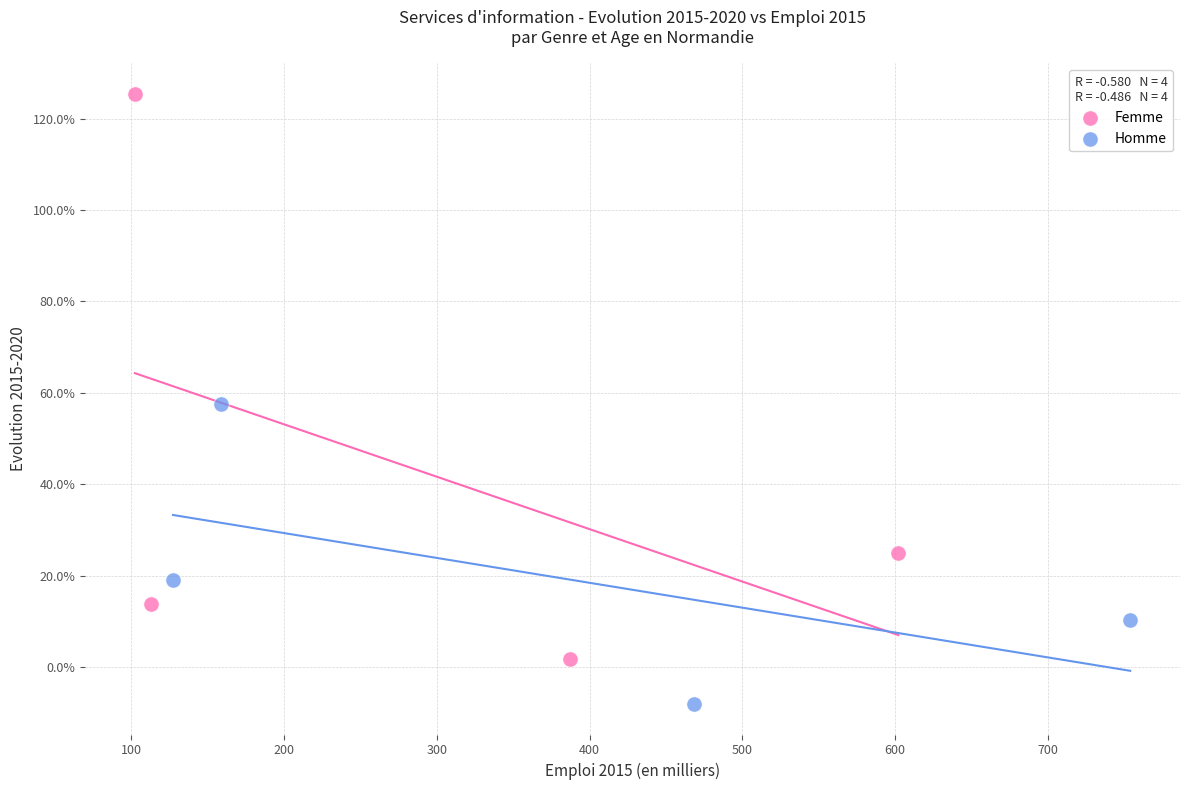

What are all the series names shown in the legend?

Femme, Homme